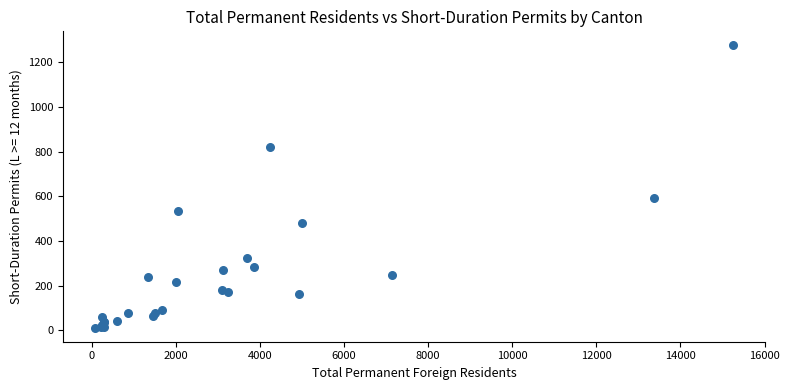

What Y value in the scatter plot is closest to 644?

592